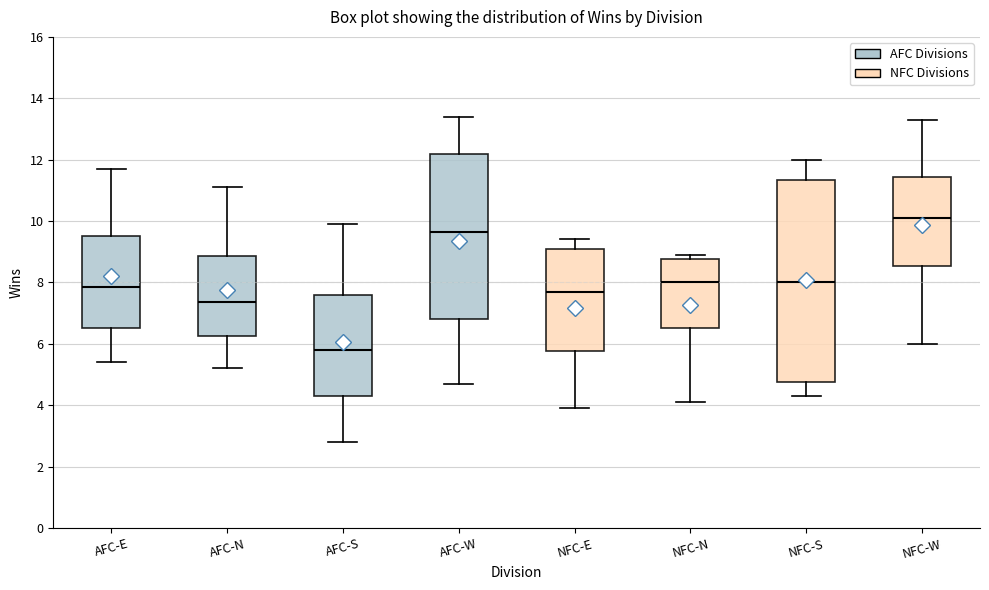

Which box has the highest median line?

NFC-W